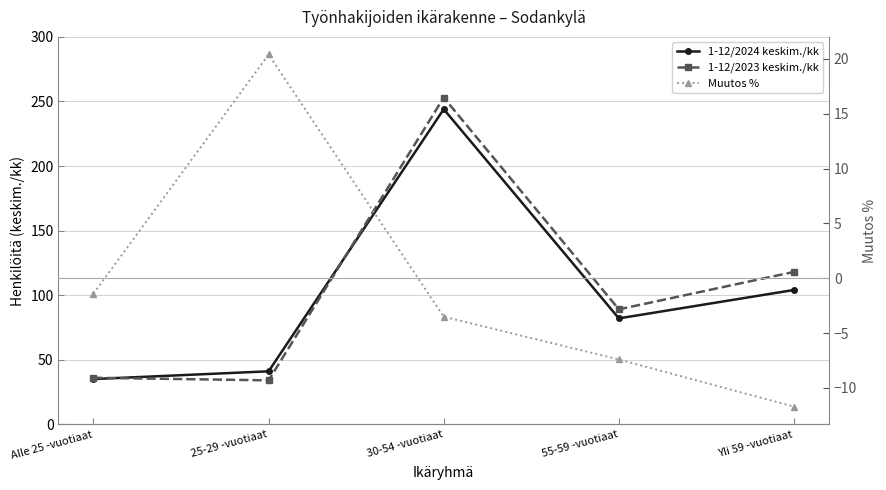

What is the label of the 2nd point from the right?

55-59 -vuotiaat